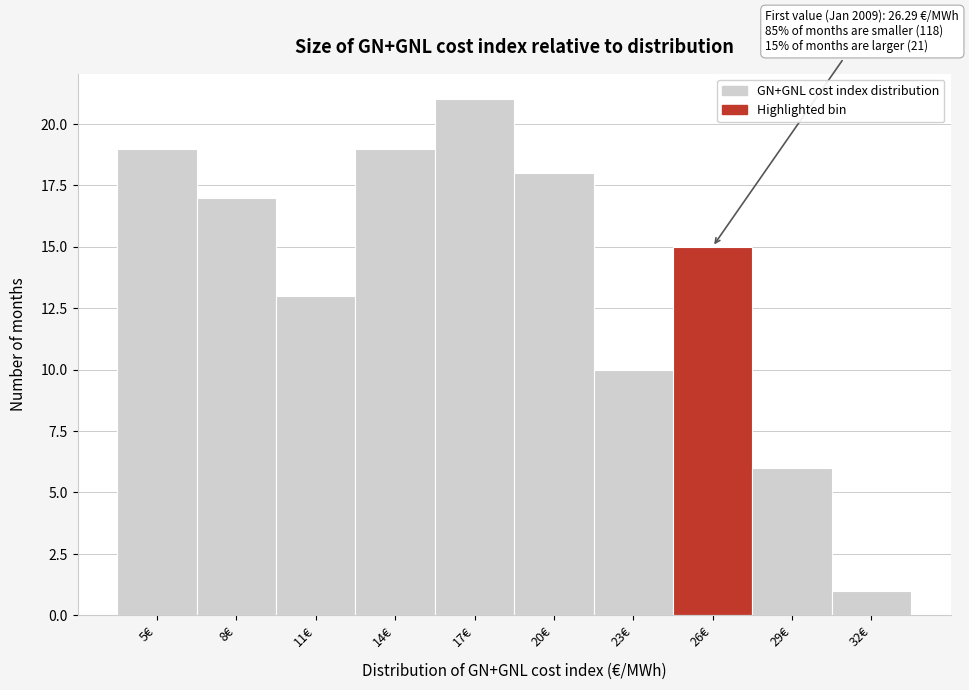

Reading left to right, transcribe all the data shown in this chart.

5€=19	8€=17	11€=13	14€=19	17€=21	20€=18	23€=10	26€=15	29€=6	32€=1